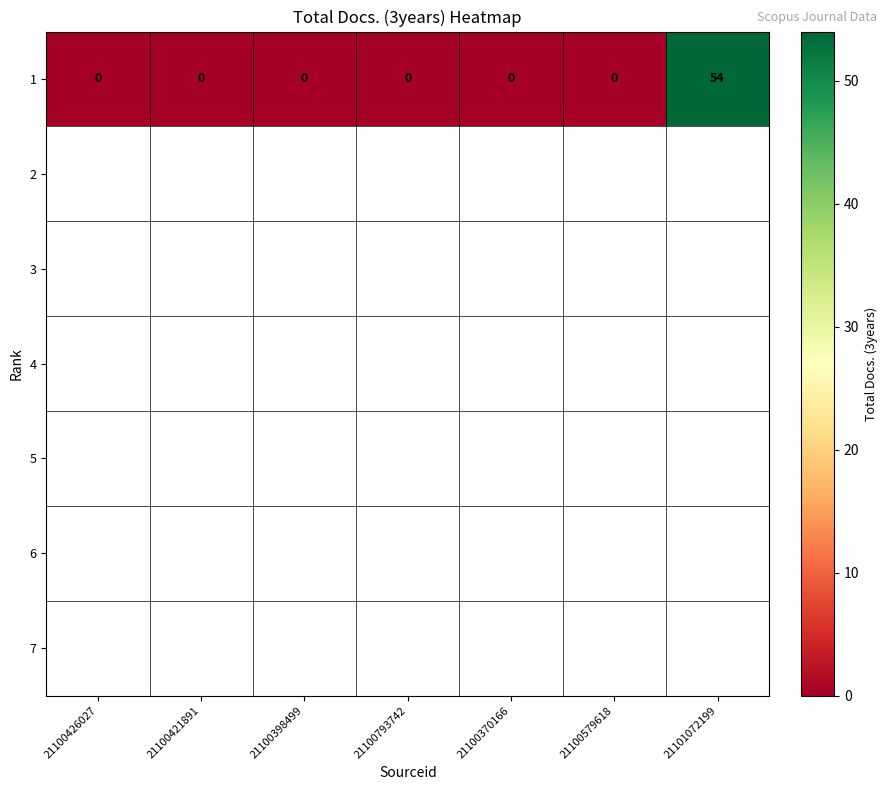

Reading right to left, what are all the values shown in this chart?

54	0	0	0	0	0	0